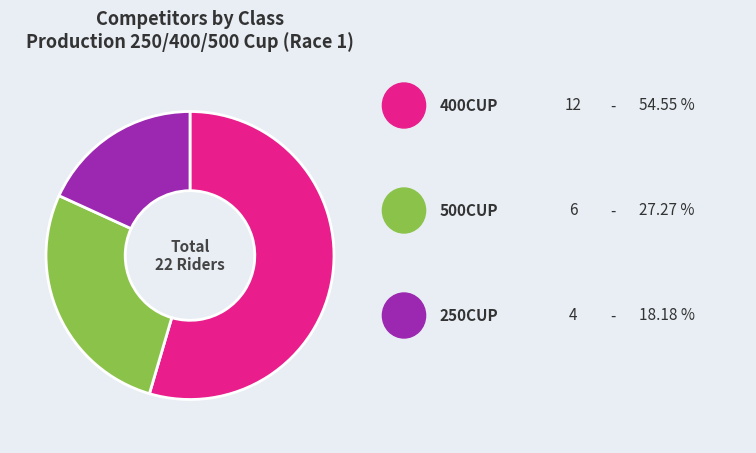

Does any single category account for the majority?

Yes